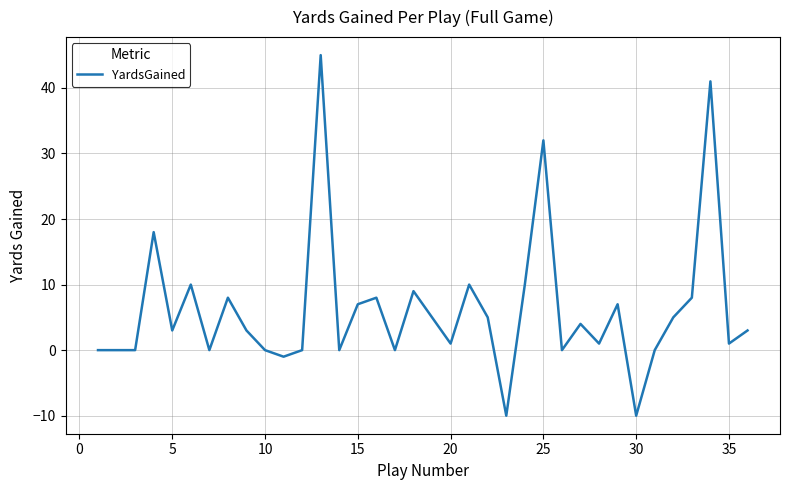

What is the difference between the maximum and minimum values?

55